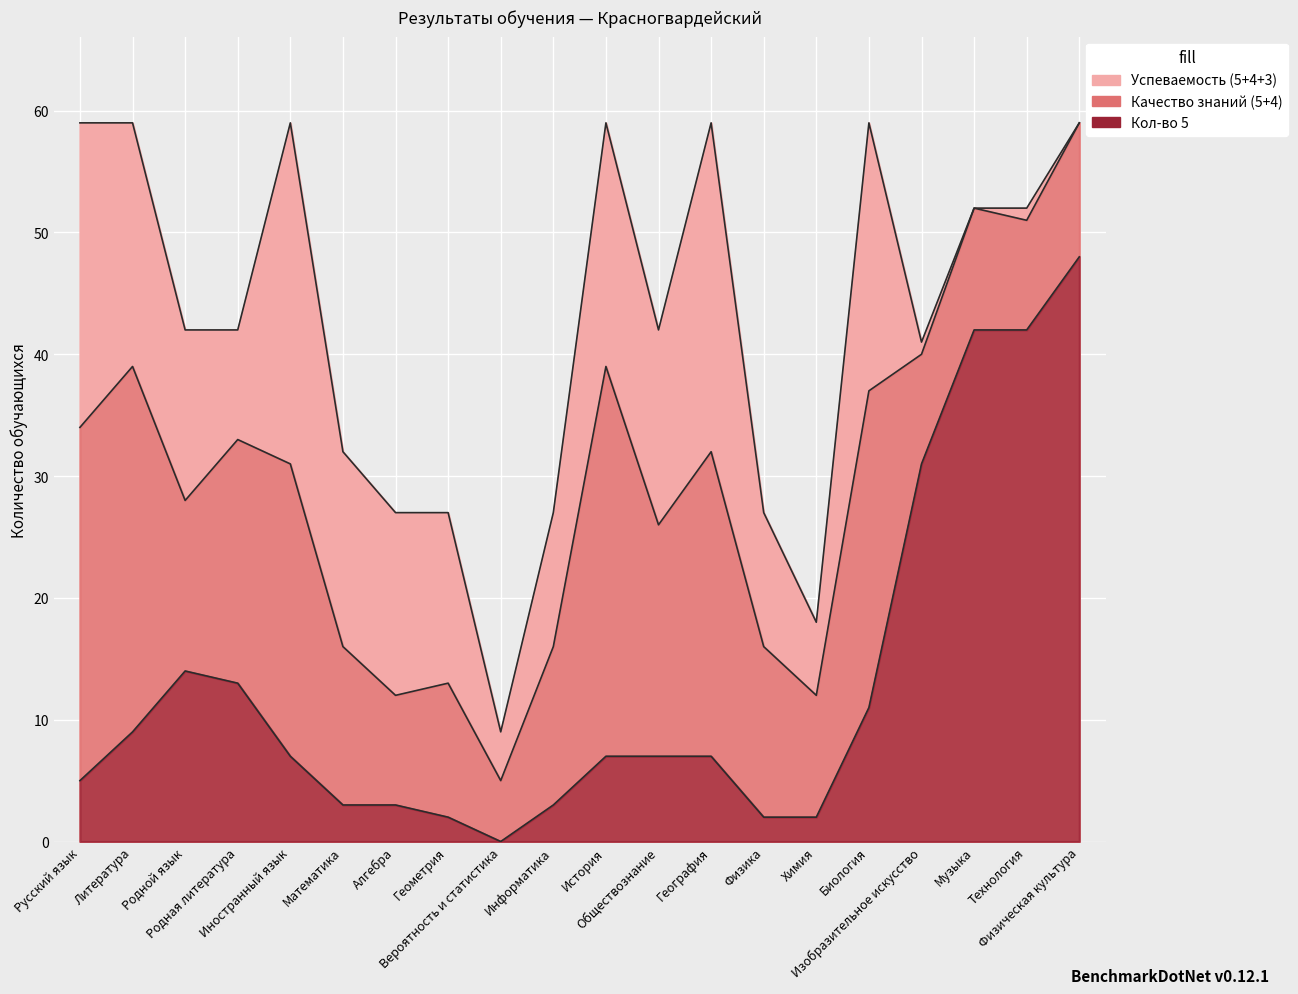

What are all the series names shown in the legend?

Качество знаний (5+4), Успеваемость (5+4+3), Кол-во 5